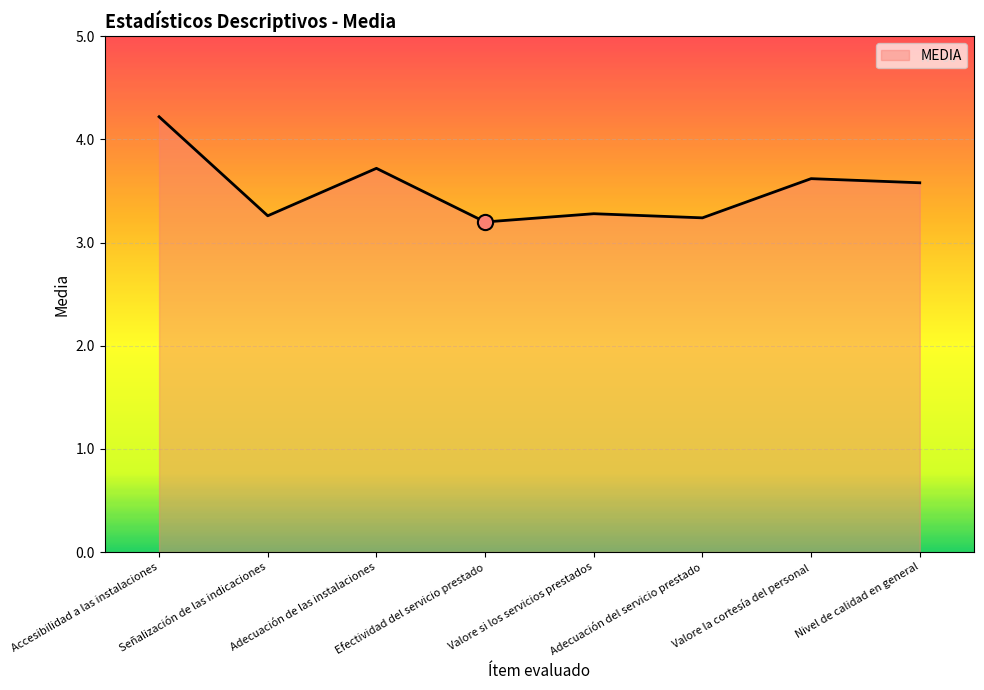

Between Efectividad del servicio prestado and Adecuación de las instalaciones, which is larger?

Adecuación de las instalaciones